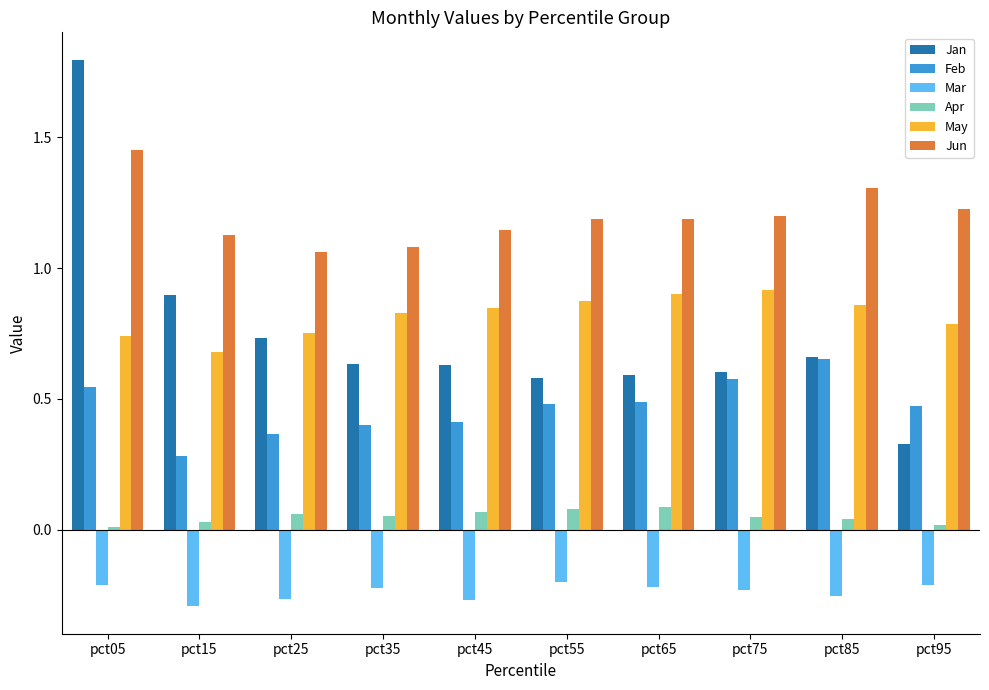

What is the greatest value displayed?

1.8